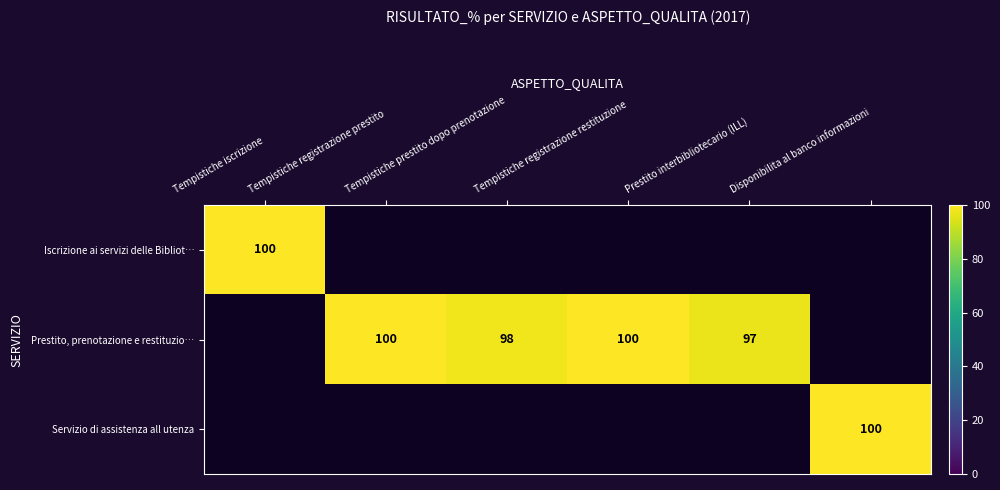

Is it true that Prestito, prenotazione e restituzio… equals 31.4 at Prestito interbibliotecario (ILL)?

False